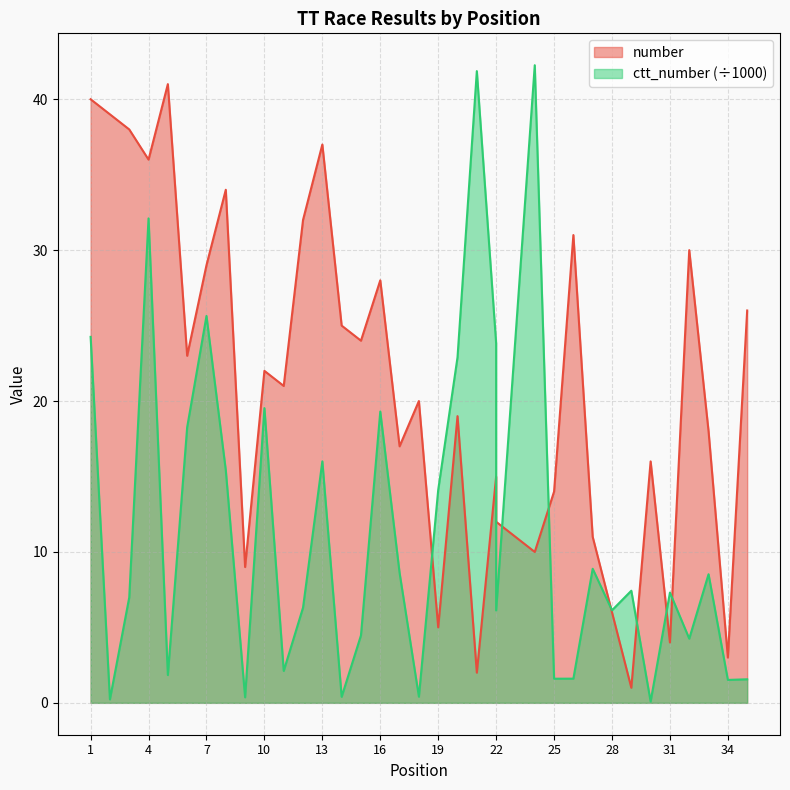

What is the value of the number point at the 4th from the left?

36.0